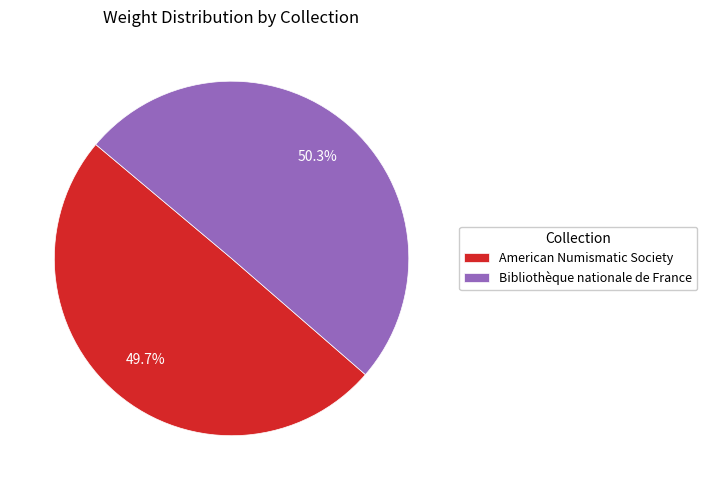

The Bibliothèque nationale de France slice represents 50% of the pie. True or false?

True